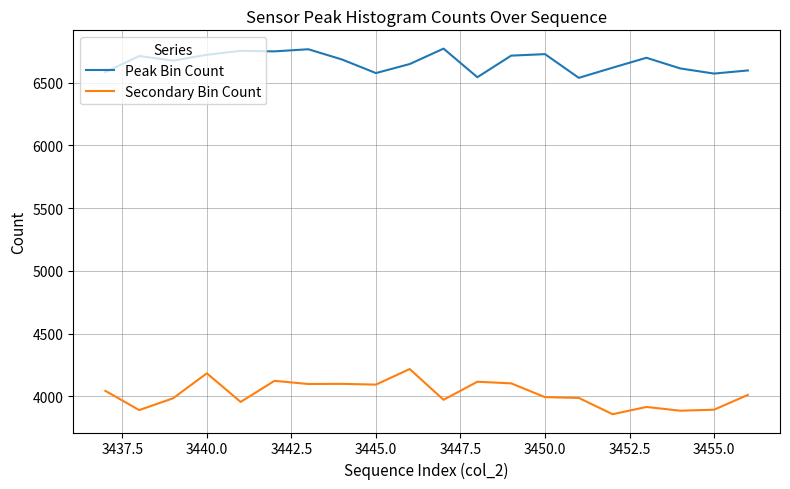

True or false: Peak Bin Count and Secondary Bin Count intersect in this chart.

False